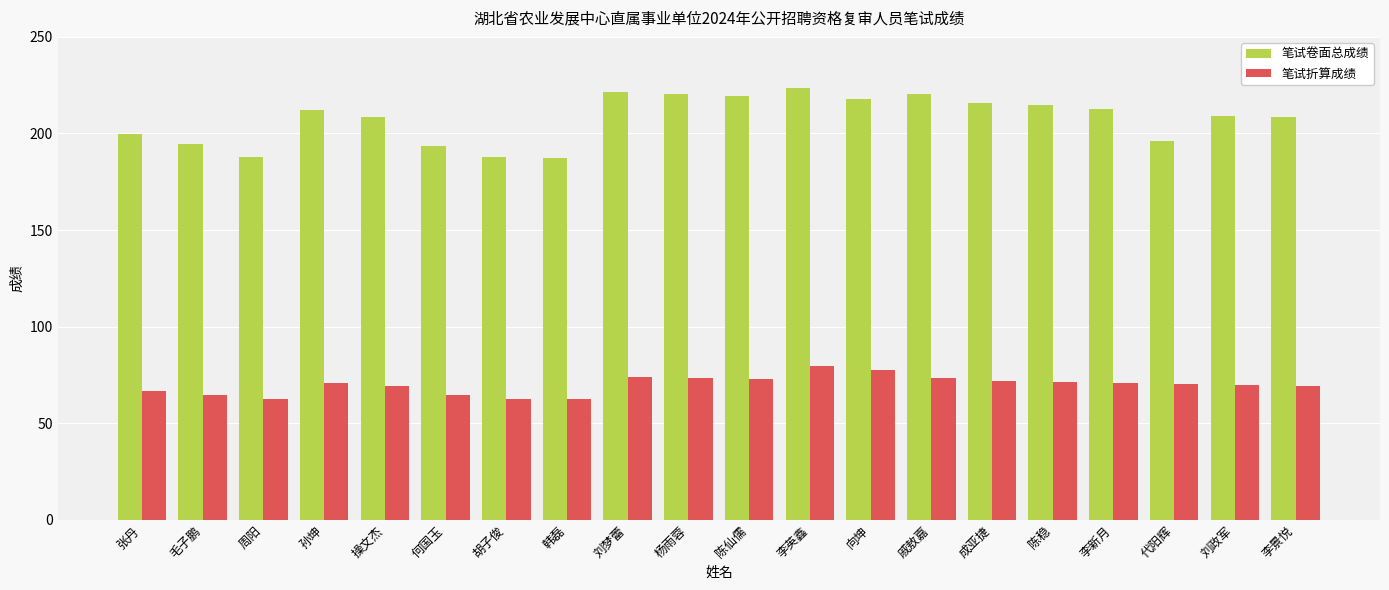

Rank the series by their maximum value, from lowest to highest.

笔试折算成绩, 笔试卷面总成绩